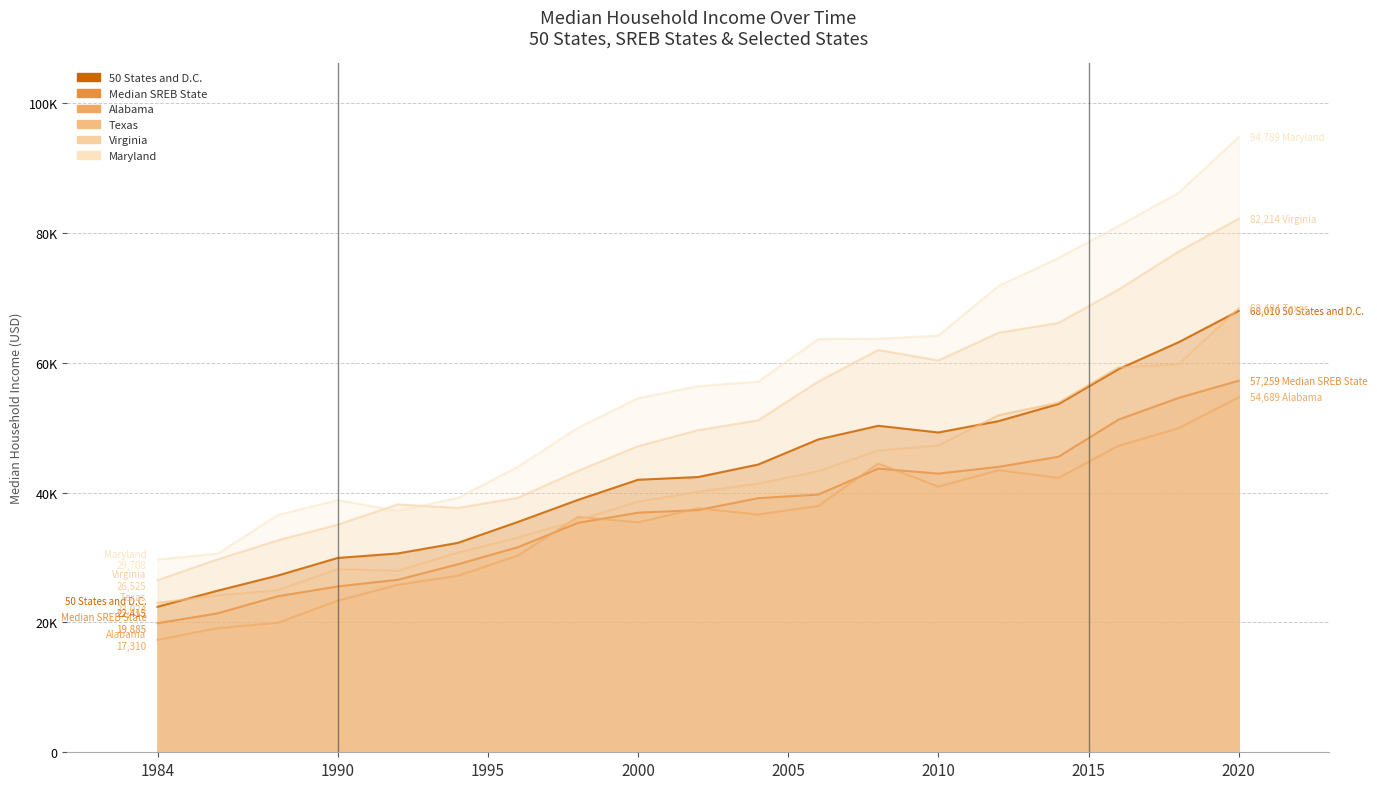

True or false: 50 States and D.C. and Virginia cross at least once.

False